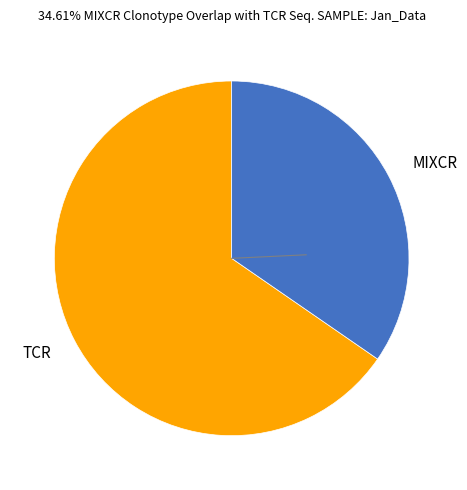

The TCR slice represents 65% of the pie. True or false?

True